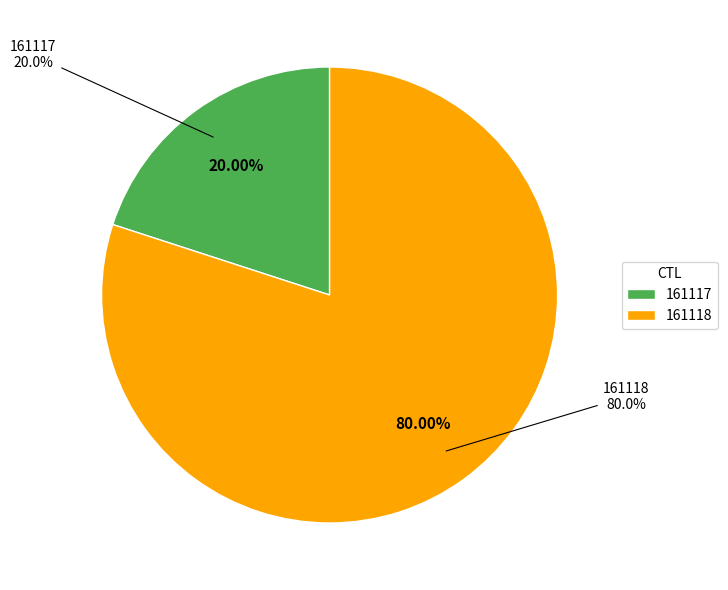

To the nearest percent, what is the difference between the 161117 and 161118 slice percentages?

60%